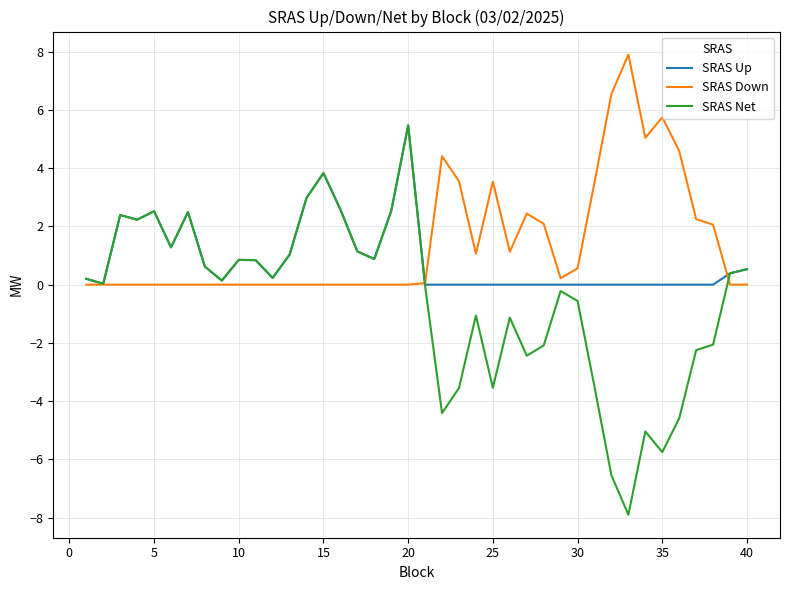

Which series has the widest spread of values?

SRAS Net